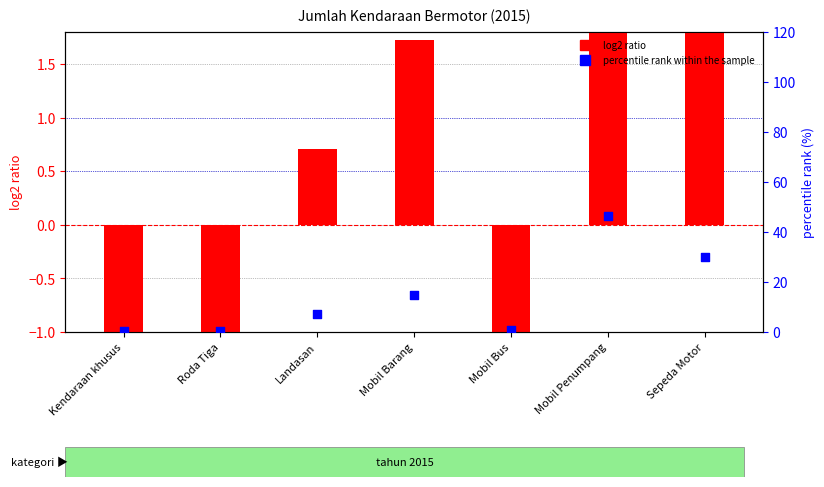

Is the value of log2 ratio at Mobil Barang greater than the value of percentile rank within the sample at Landasan?

No